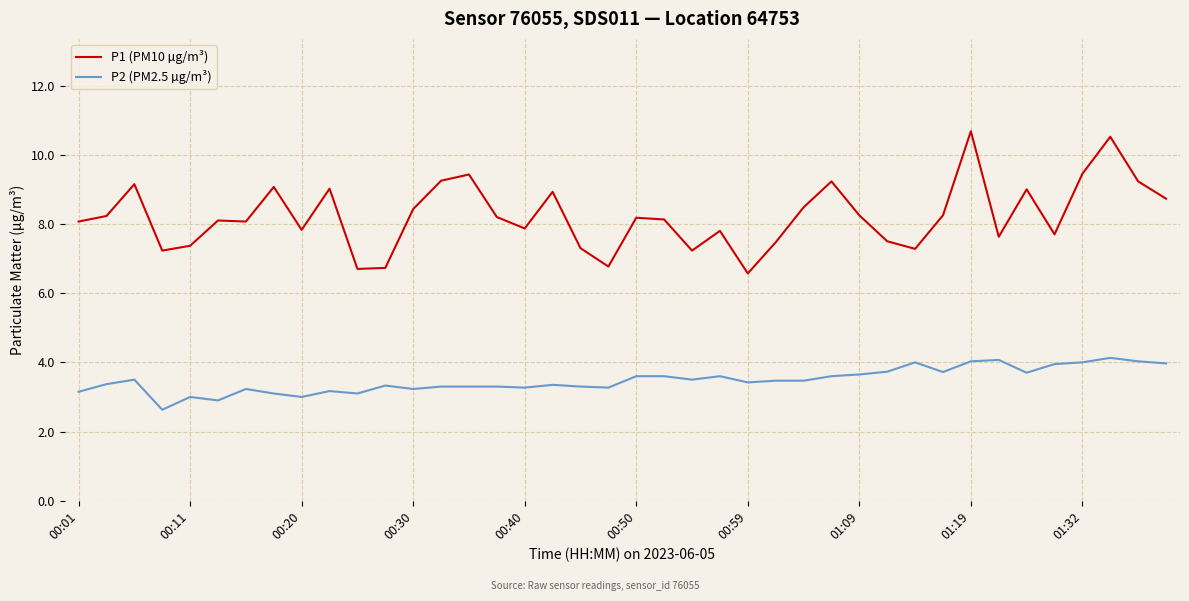

Which series has the widest spread of values?

P1 (PM10 µg/m³)